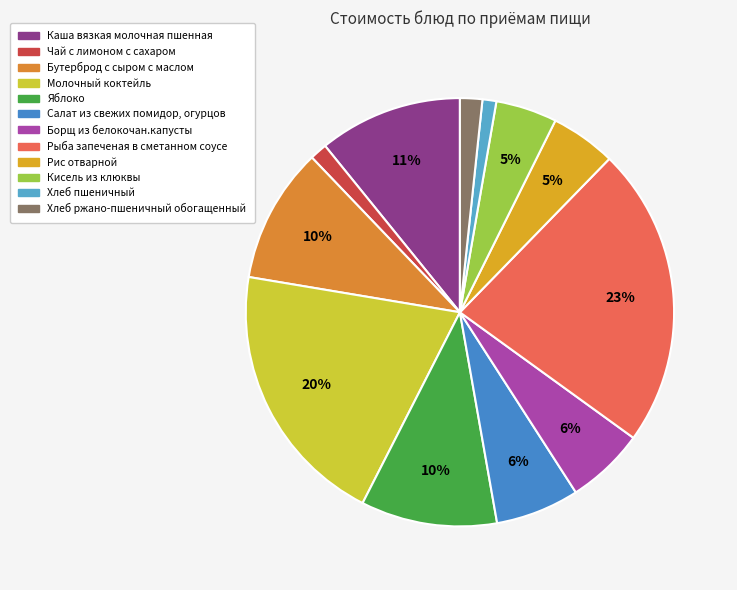

Between Кисель из клюквы and Салат из свежих помидор, огурцов, which is larger?

Салат из свежих помидор, огурцов